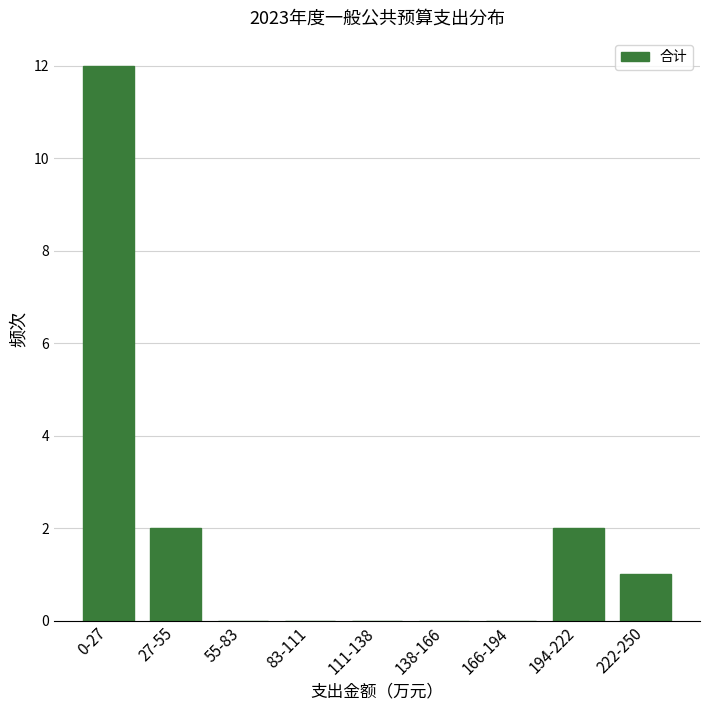

Reading right to left, transcribe all the data shown in this chart.

222-250=1	194-222=2	166-194=0	138-166=0	111-138=0	83-111=0	55-83=0	27-55=2	0-27=12